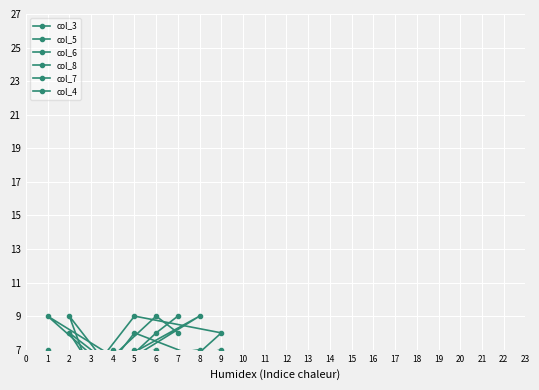

What is the value of the col_3 point at the 1st from the left?

4